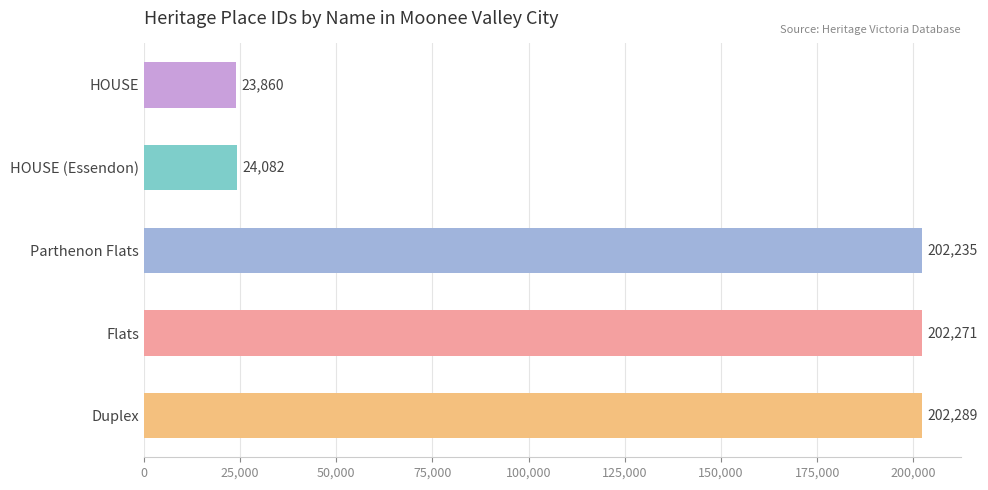

What is the label of the 3rd bar from the bottom?

Parthenon Flats